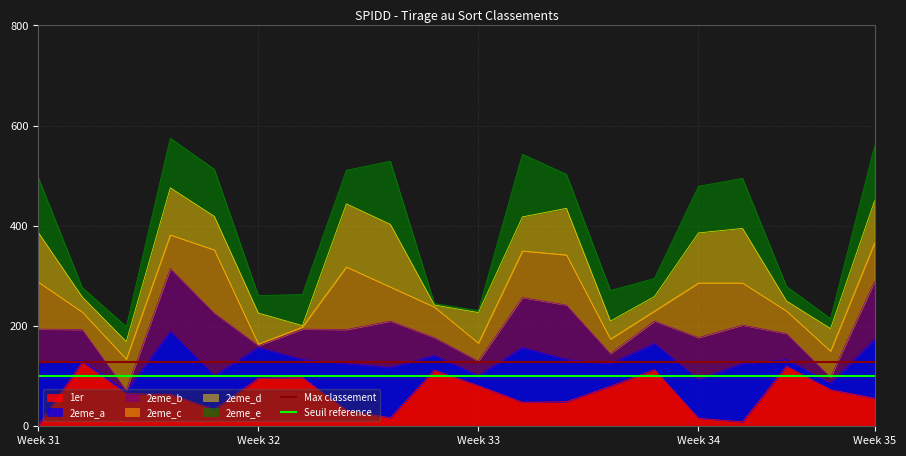

At which category does the chart reach its peak across all series?

Week 31